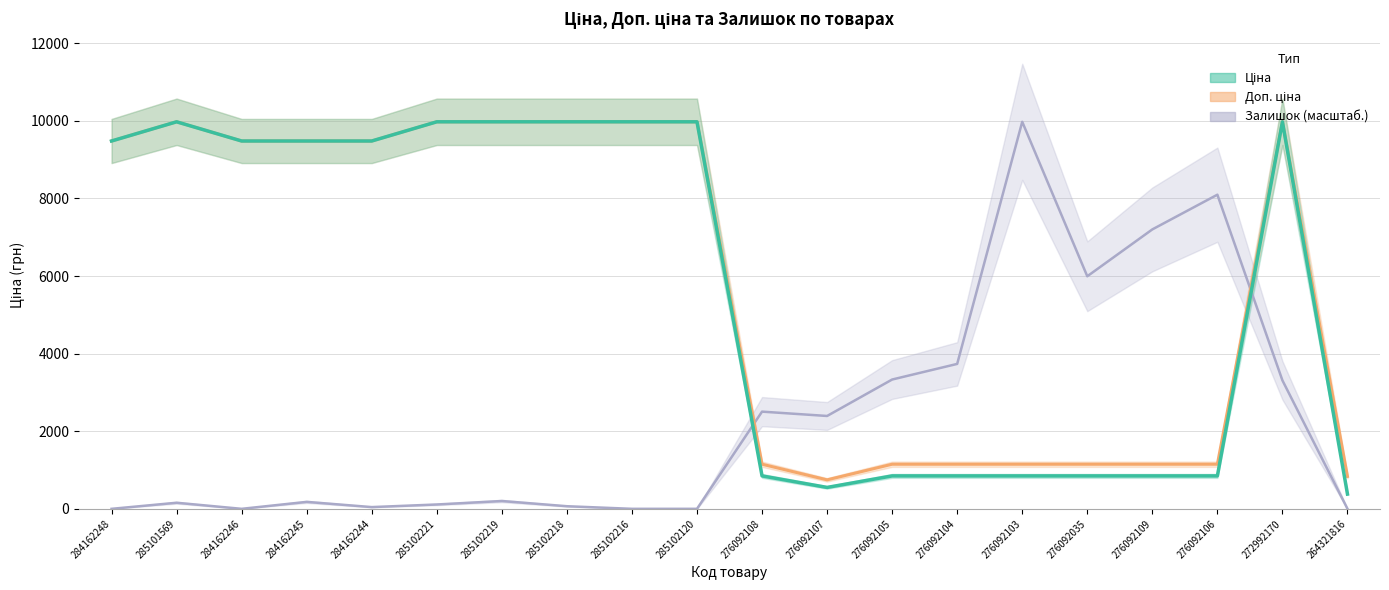

What is the average value of the Ціна series?

5730.8